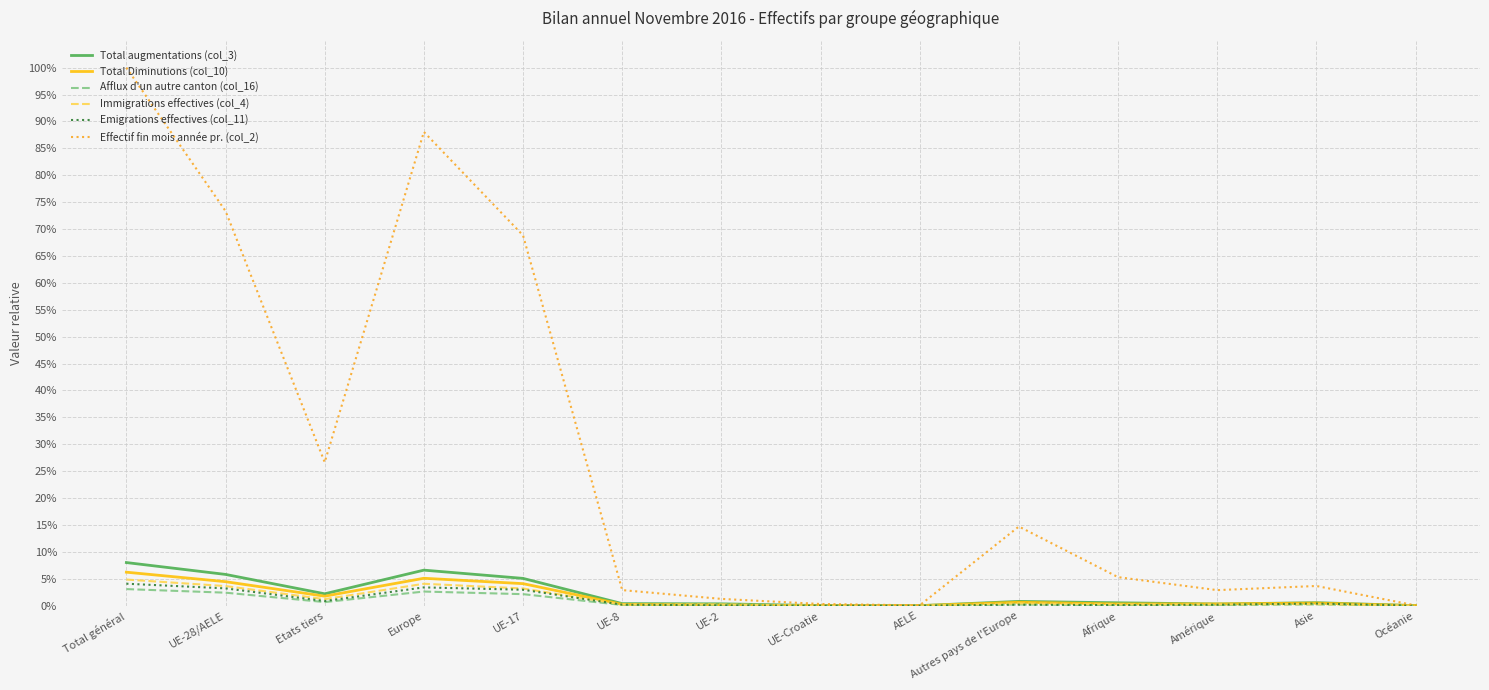

Does the chart have visible grid lines?

Yes